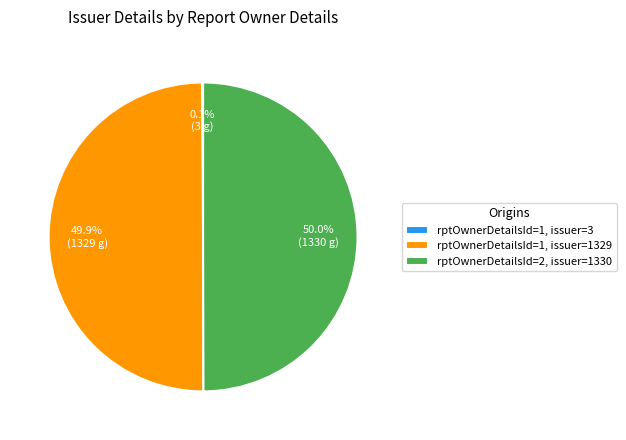

Is the sum of rptOwnerDetailsId=1, issuer=1329 and rptOwnerDetailsId=2, issuer=1330 greater than half?

Yes